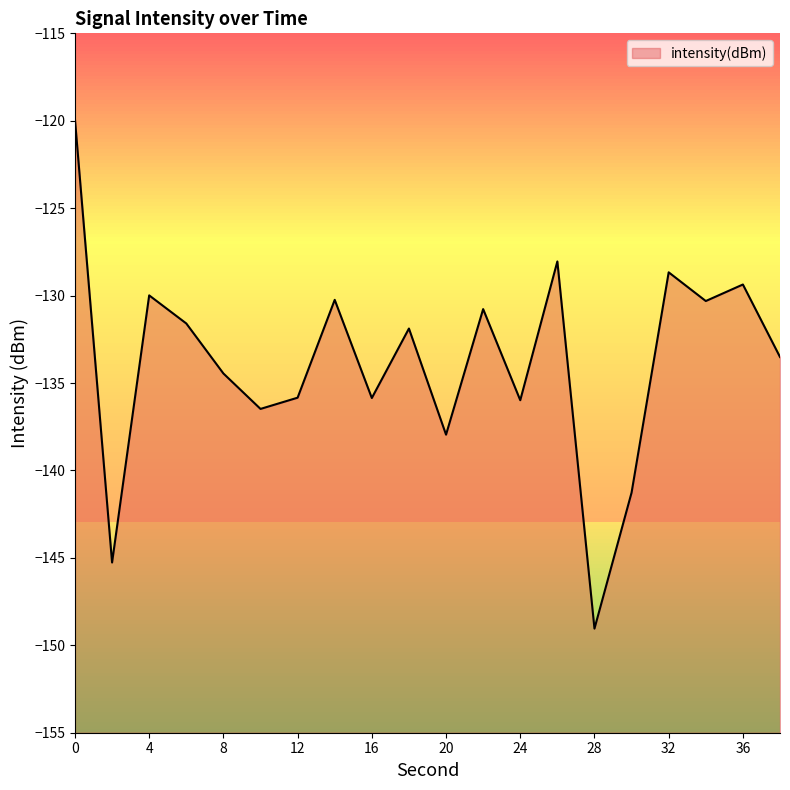

Reading left to right, transcribe all the data shown in this chart.

-119.9	-145.3	-130.0	-131.6	-134.5	-136.5	-135.8	-130.2	-135.9	-131.9	-138.0	-130.8	-136.0	-128.0	-149.0	-141.3	-128.7	-130.3	-129.4	-133.5